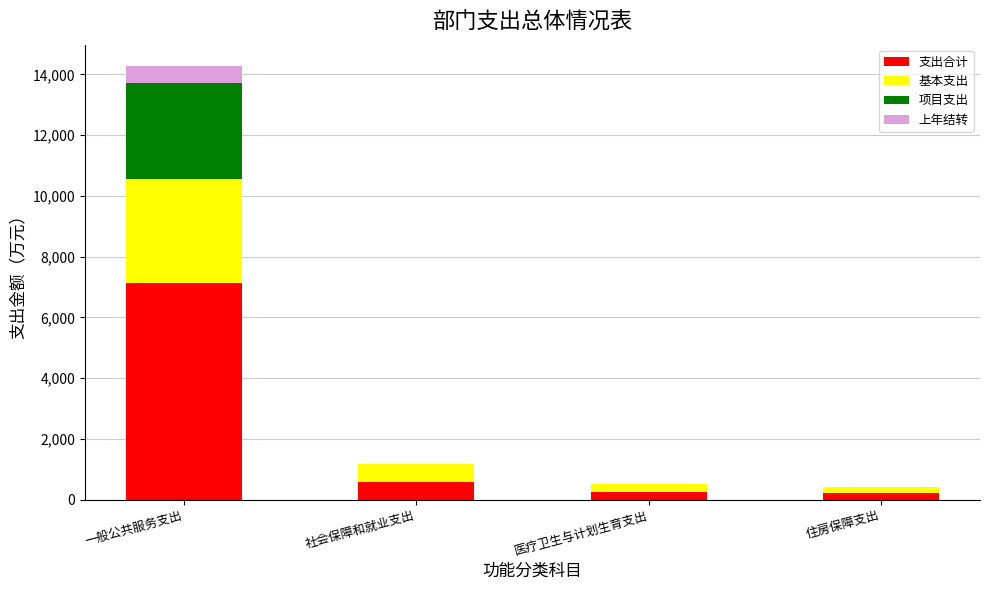

At which category is the sum across all series the highest?

一般公共服务支出